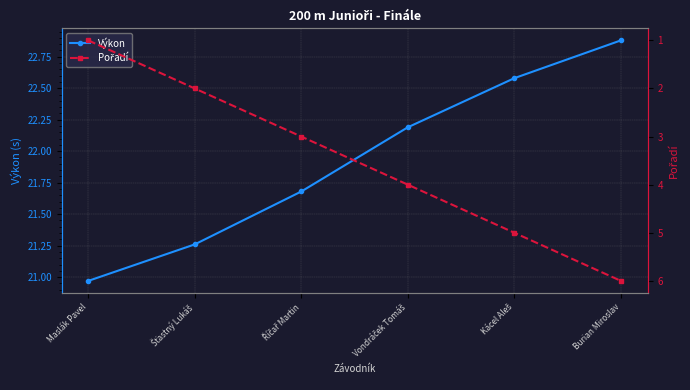

Reading right to left, extract all data points from this chart.

Výkon: Burian Miroslav=22.9	Kácel Aleš=22.6	Vondráček Tomáš=22.2	Říčař Martin=21.7	Šťastný Lukáš=21.3	Maslák Pavel=21.0
Pořadí: Burian Miroslav=6.0	Kácel Aleš=5.0	Vondráček Tomáš=4.0	Říčař Martin=3.0	Šťastný Lukáš=2.0	Maslák Pavel=1.0